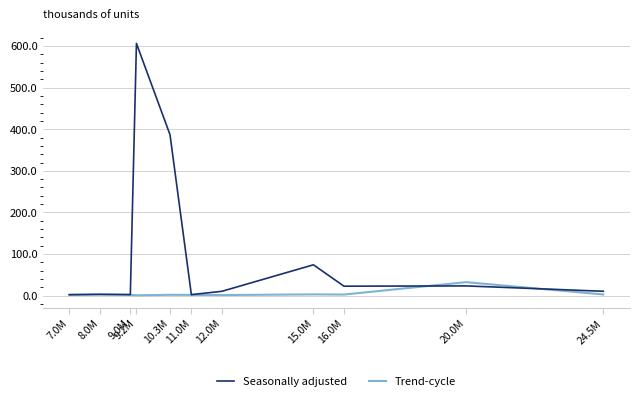

True or false: Seasonally adjusted and Trend-cycle intersect in this chart.

True